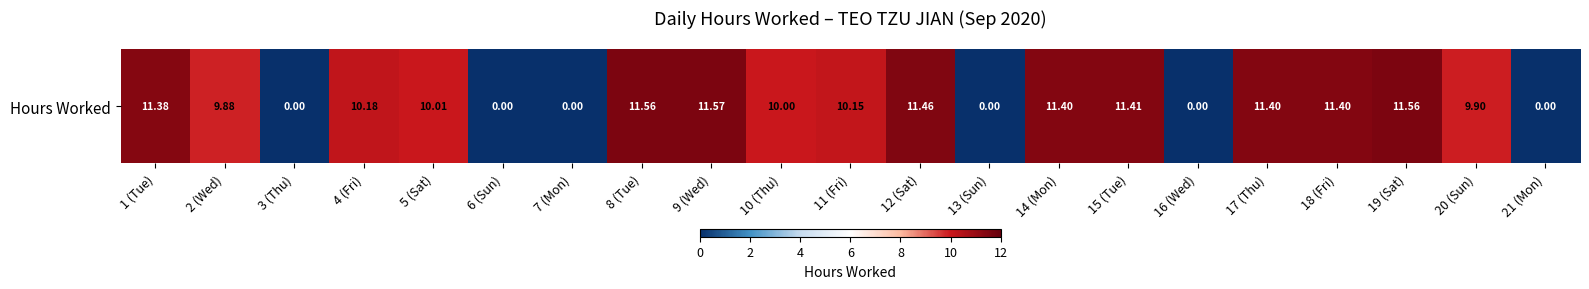

The value at 10 (Thu) is 6.3. True or false?

False